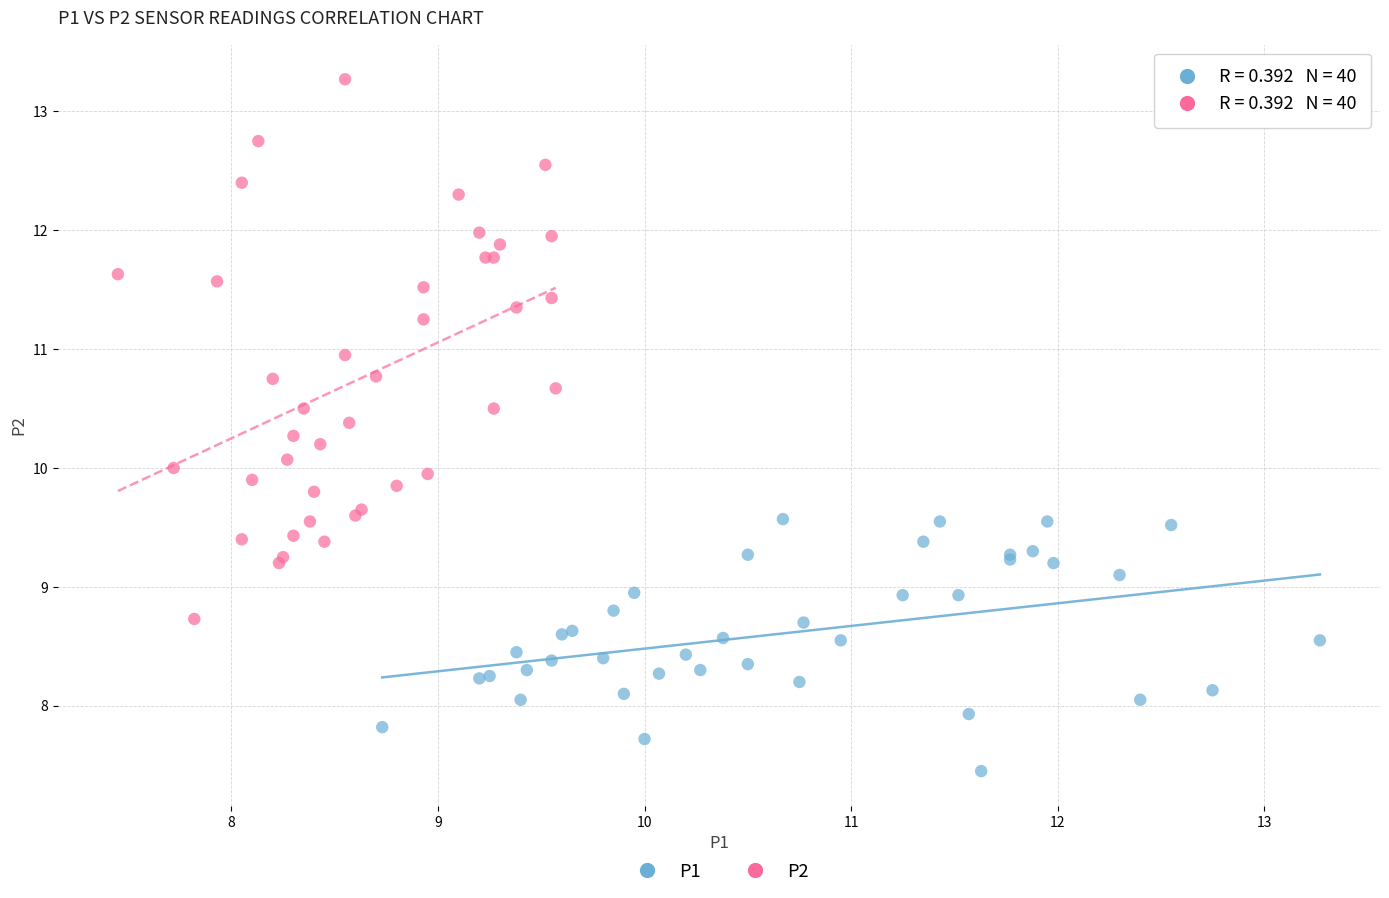

Which series has the widest spread of Y values?

P2